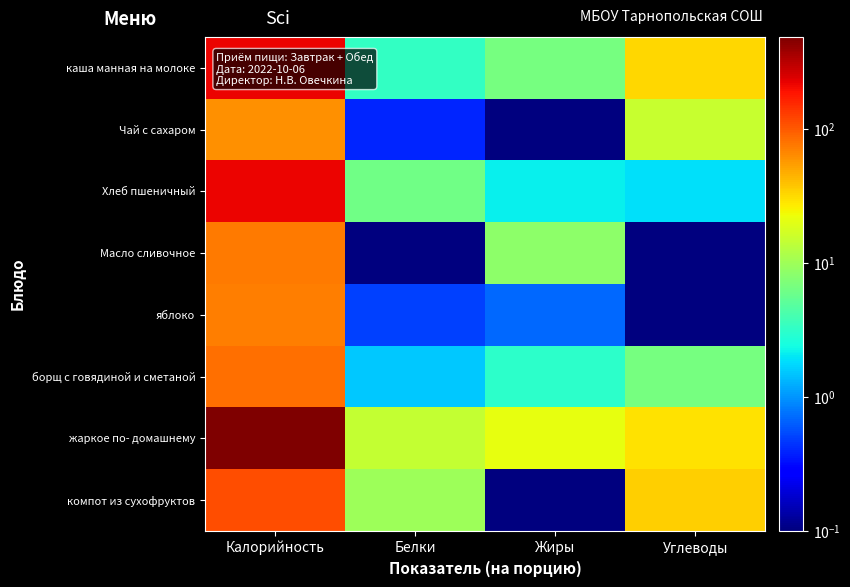

At how many categories does at least one series exceed 307?

1